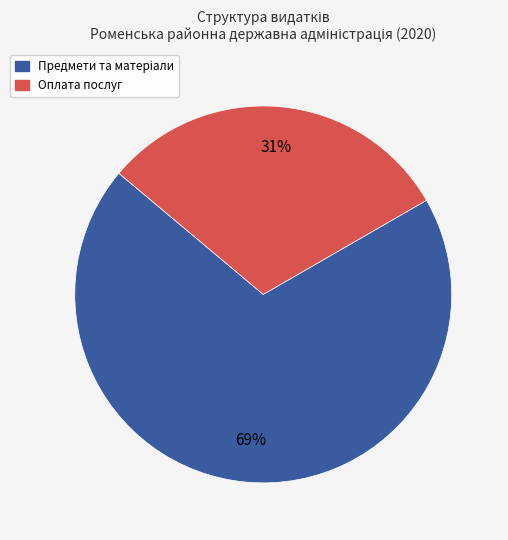

To the nearest percent, what is the average slice percentage?

50%